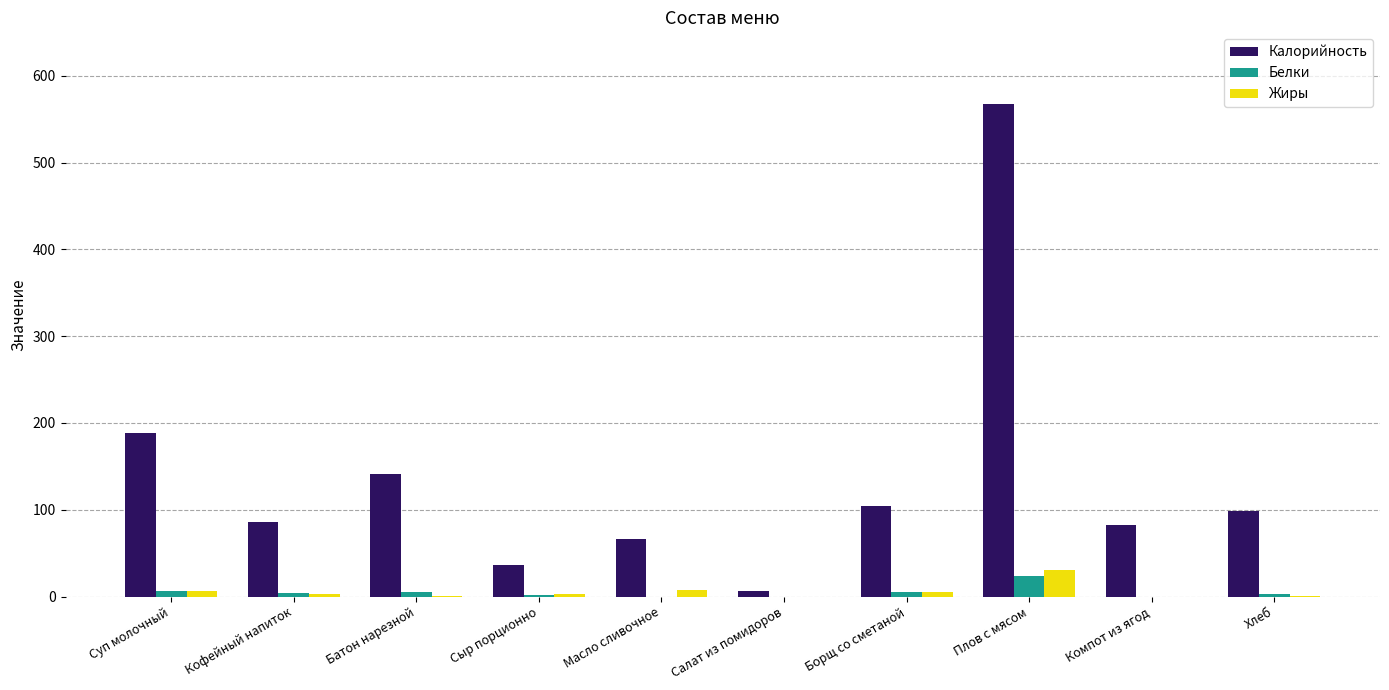

Count the number of data series in this chart.

3